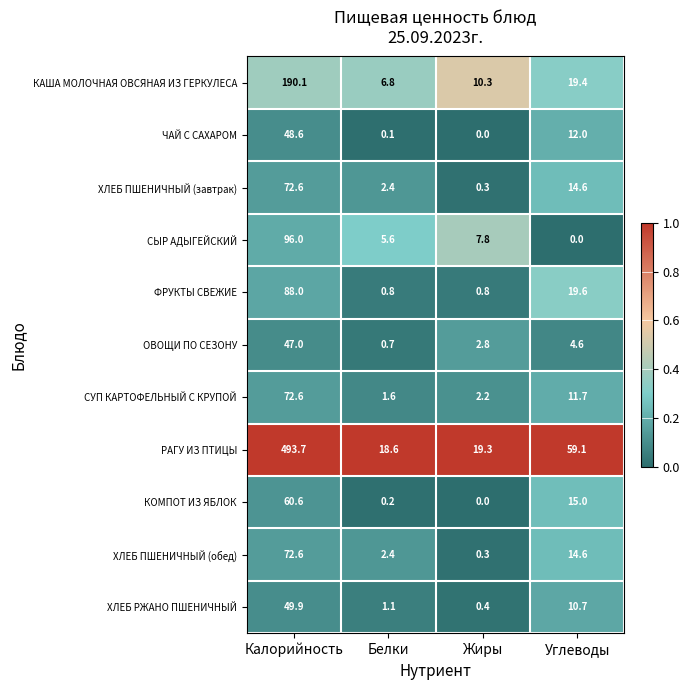

At which label is ХЛЕБ РЖАНО ПШЕНИЧНЫЙ closest to 25?

Углеводы